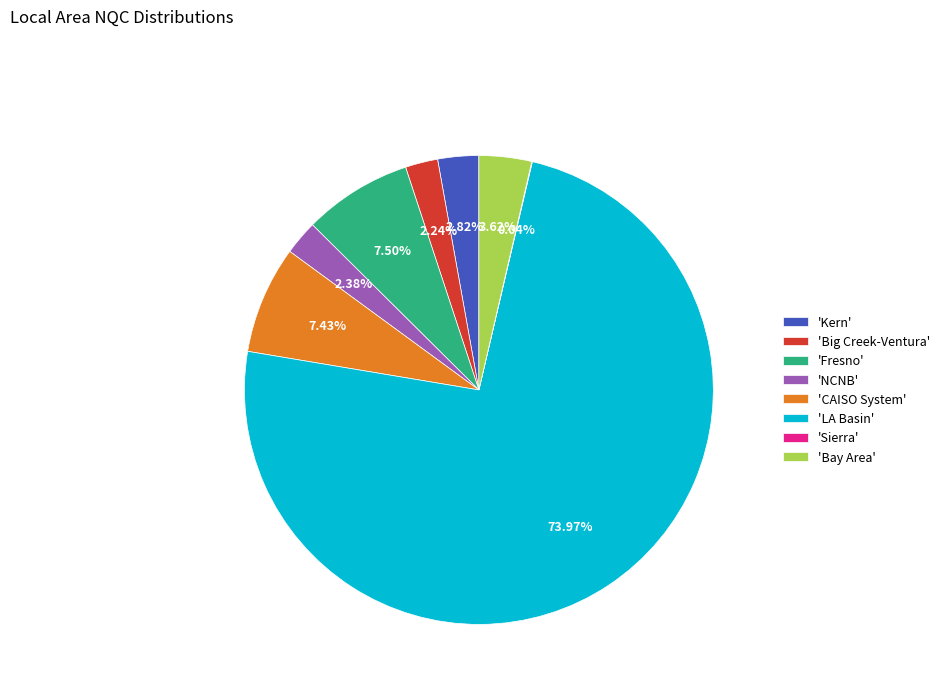

Do 'Bay Area' and 'NCNB' together represent more than half of the pie?

No